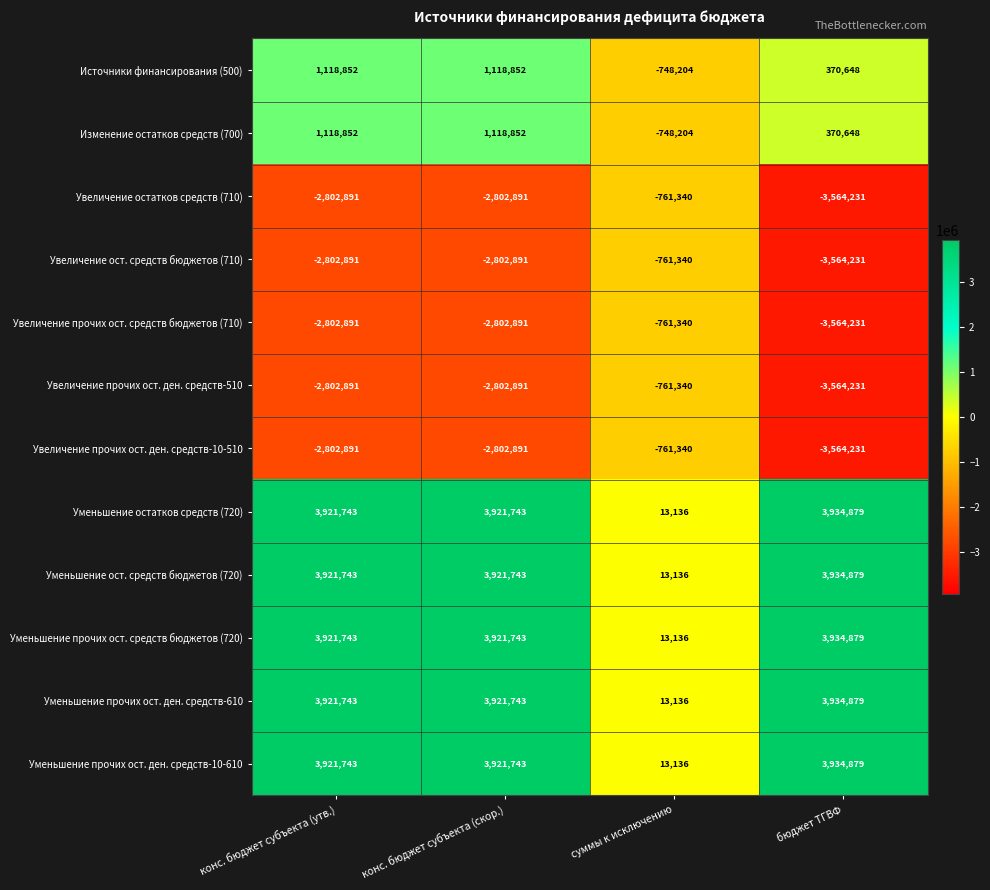

The value of Увеличение остатков средств (710) at суммы к исключению is -1031706. True or false?

False